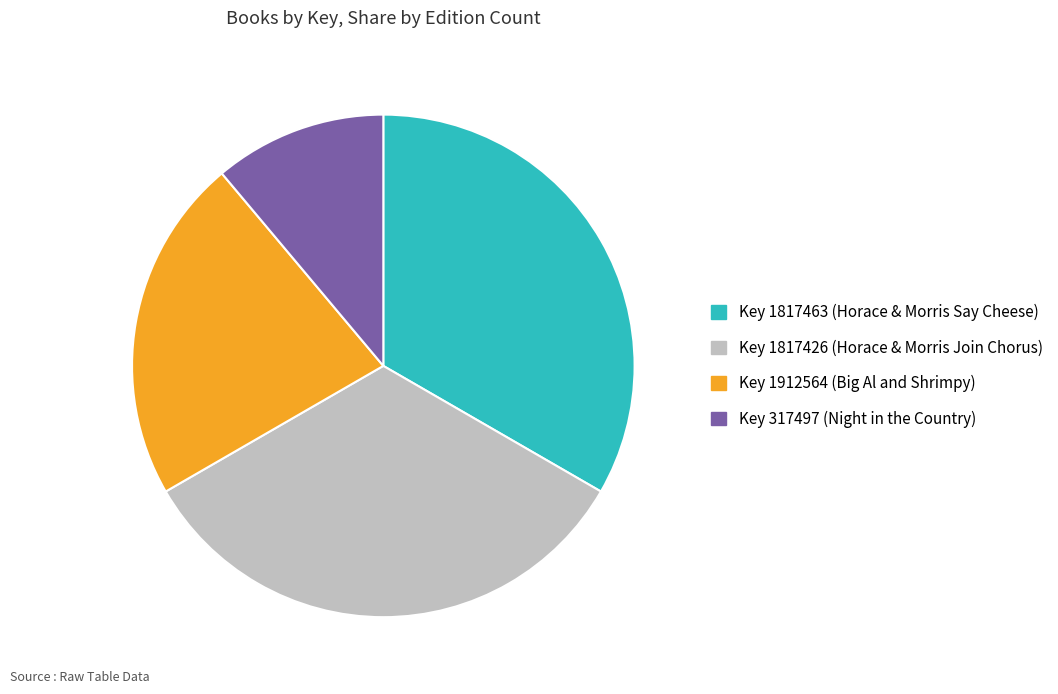

Is it true that Key 317497 (Night in the Country) is 11% of the pie?

True